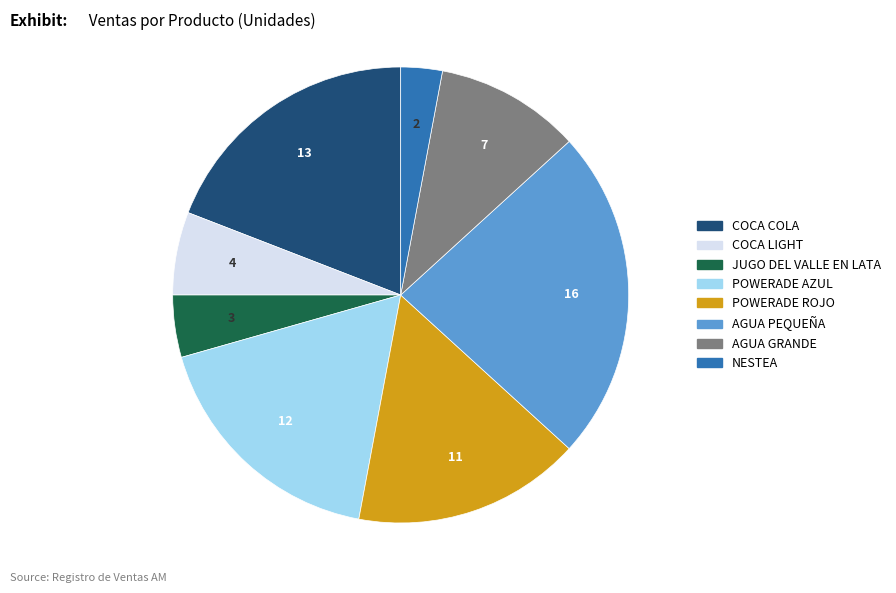

Which slice is the largest?

AGUA PEQUEÑA